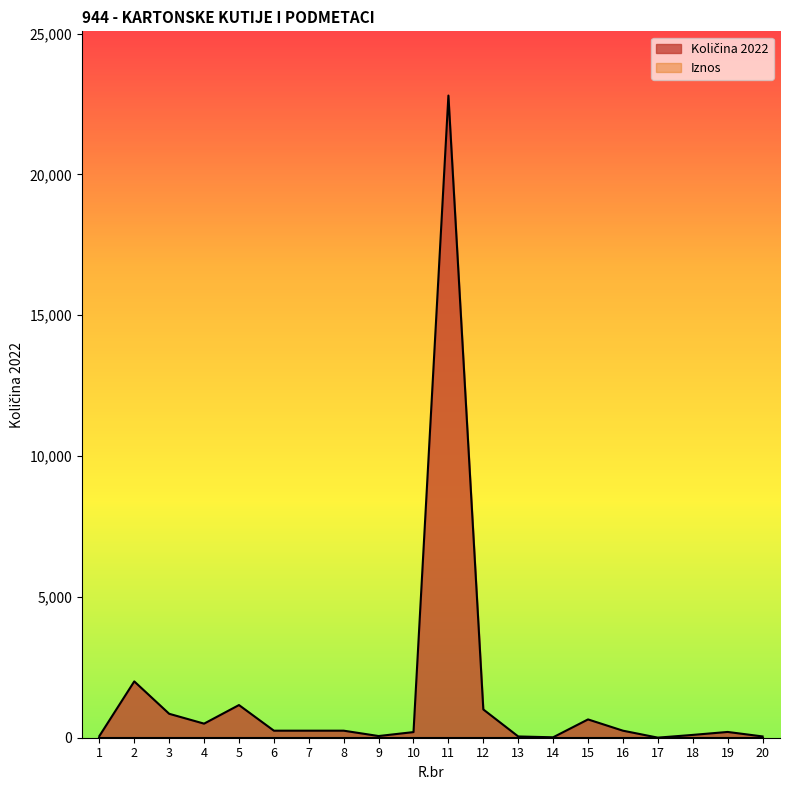

List the labels in order of value, smallest first.

17, 14, 13, 20, 1, 9, 18, 10, 19, 6, 7, 8, 16, 4, 15, 3, 12, 5, 2, 11